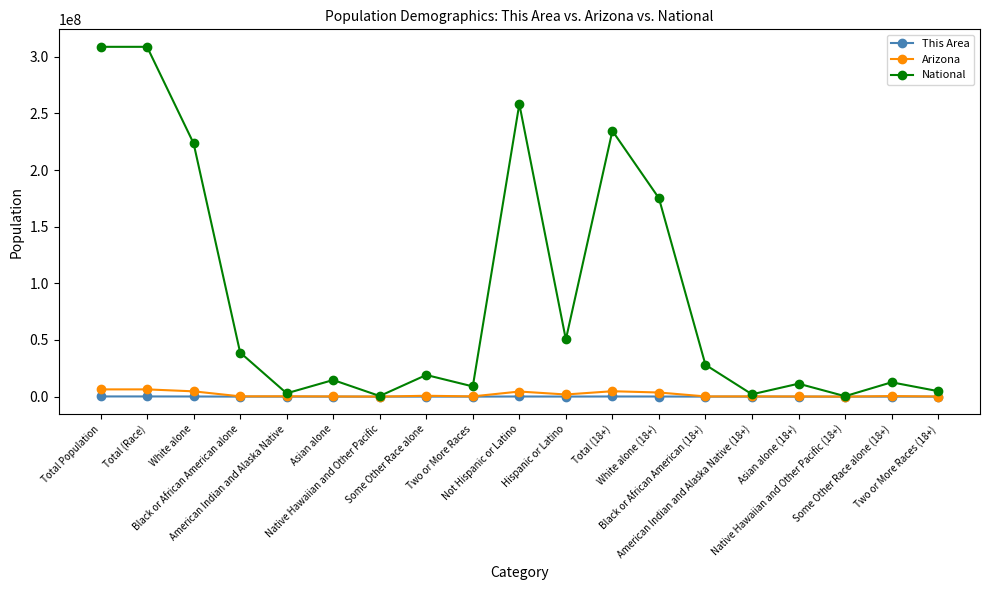

What position from the left is American Indian and Alaska Native?

5